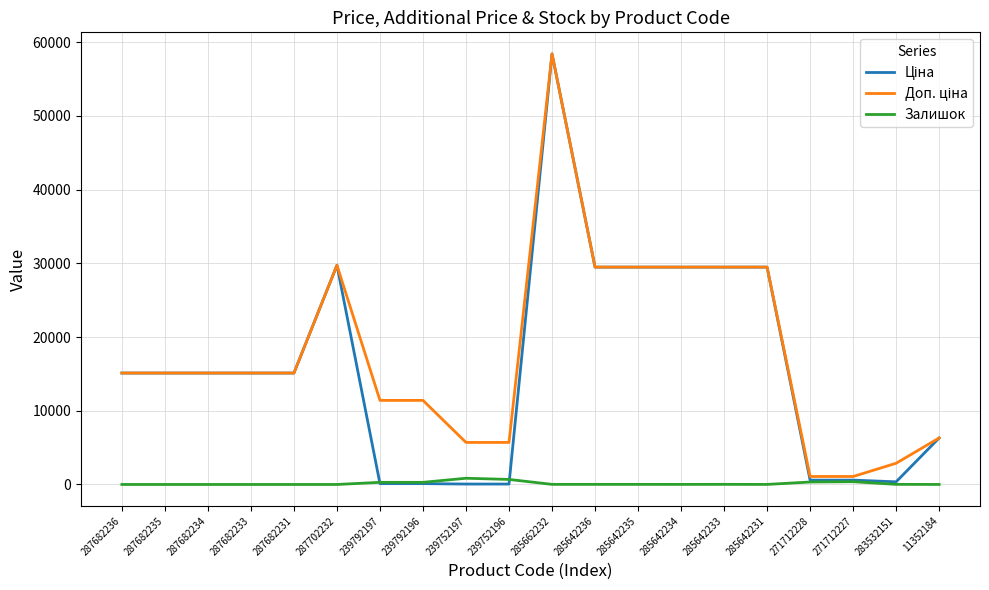

What is the total value across all series at 287682234?

30240.0